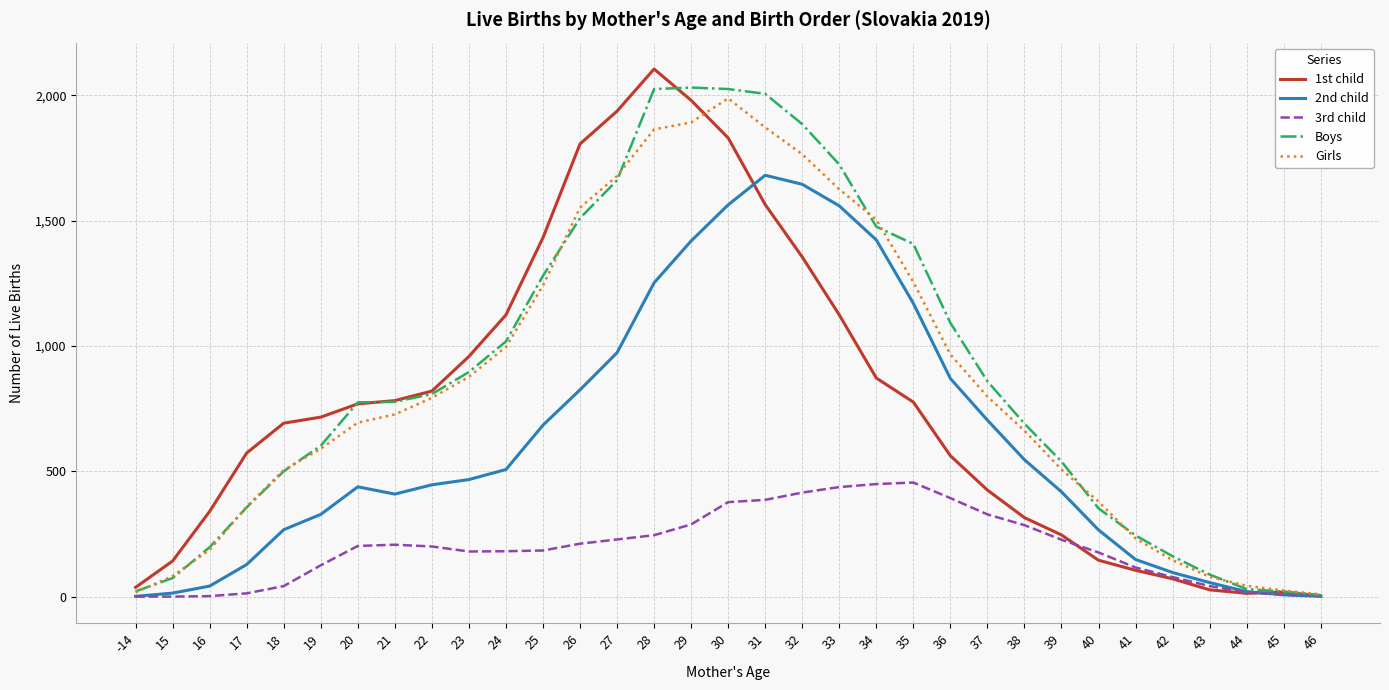

The value of 3rd child at 22 is 75. True or false?

False